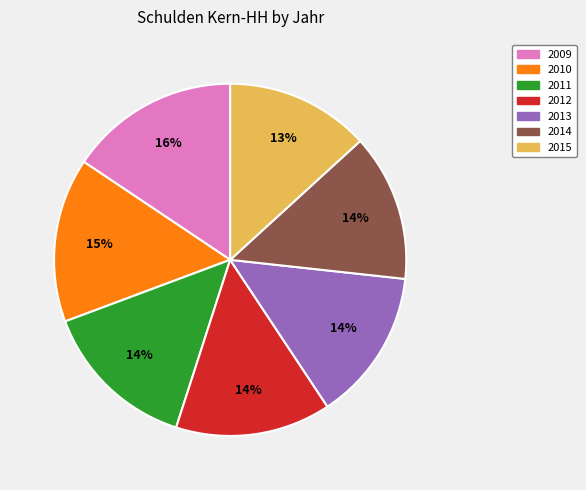

Combined, do 2011 and 2009 account for over 50%?

No